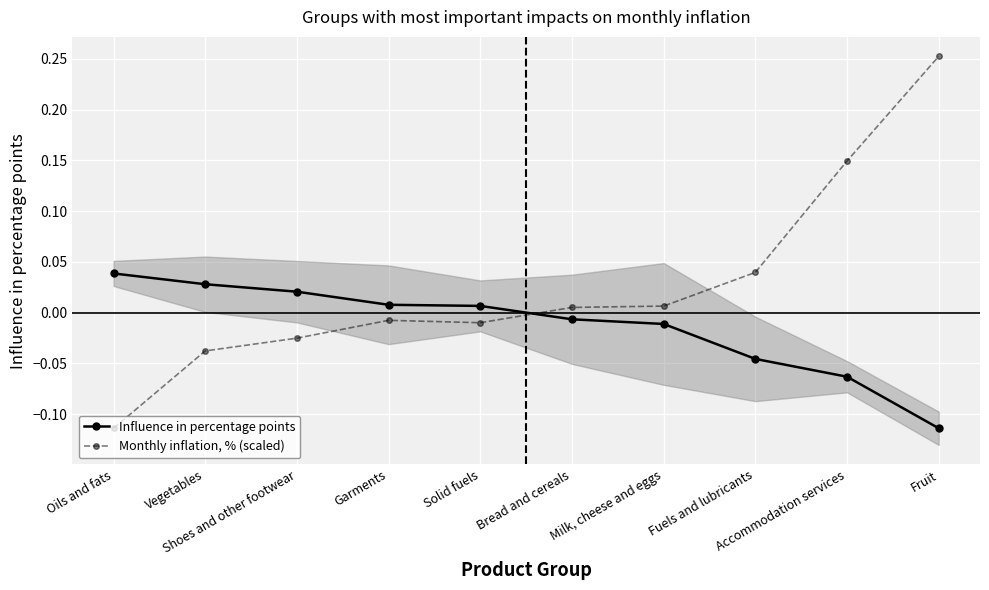

What position from the right is Accommodation services?

2